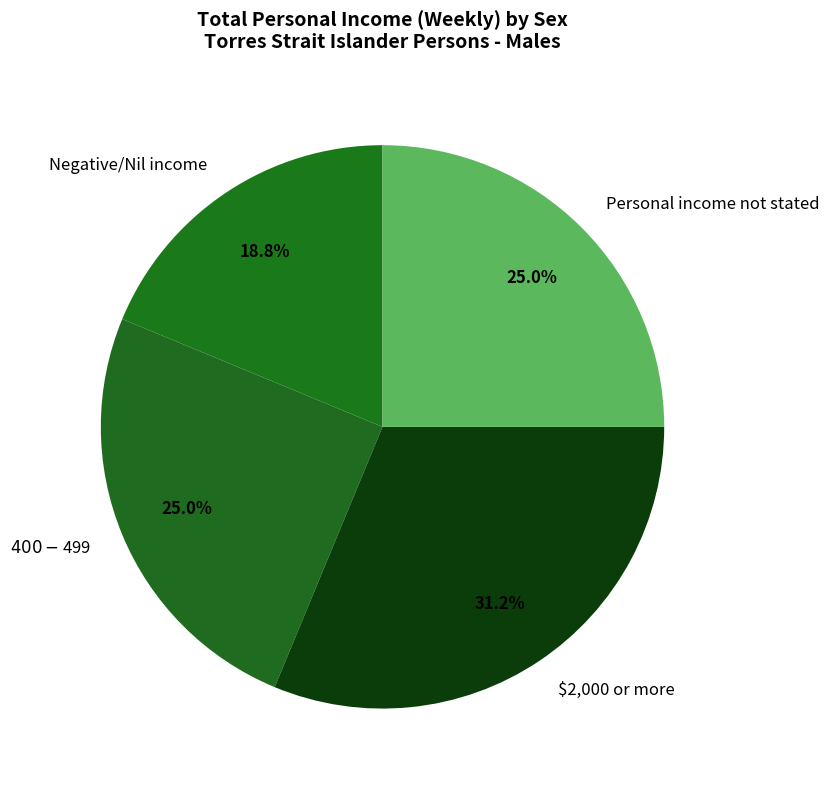

Is there any slice that represents more than half of the pie?

No